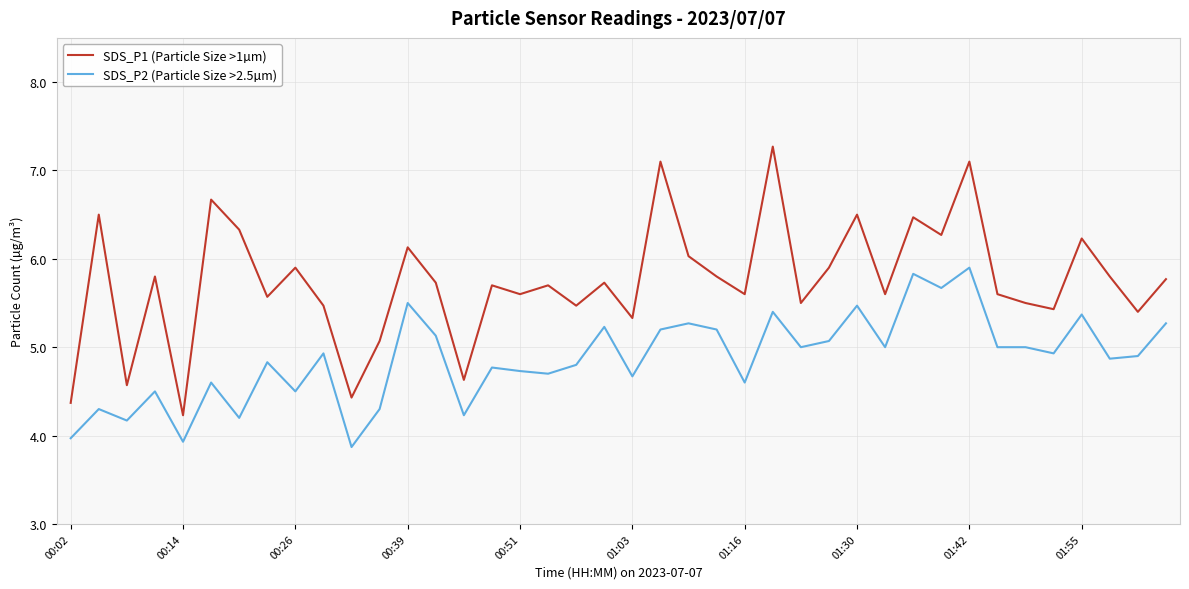

Which series has the largest total across all categories?

SDS_P1 (Particle Size >1µm)